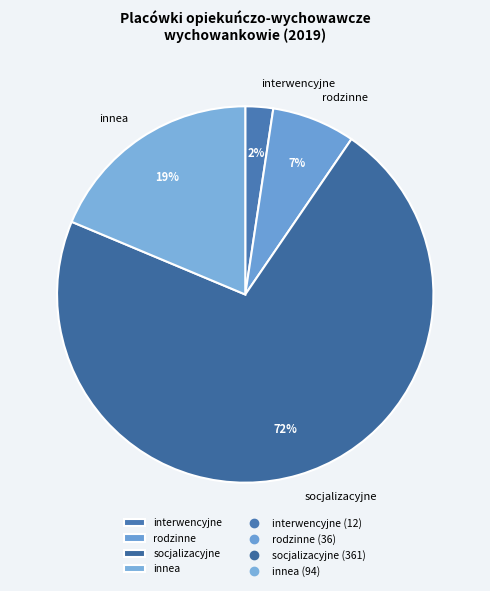

To the nearest percent, what is the combined percentage of rodzinne and socjalizacyjne?

79%